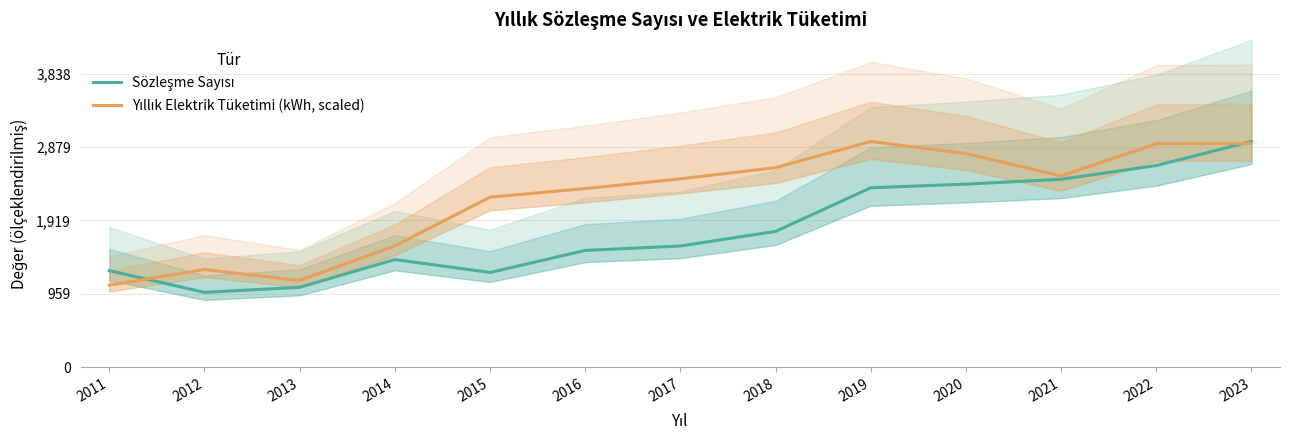

At which category does Yıllık Elektrik Tüketimi (kWh, scaled) reach its first local valley?

2013